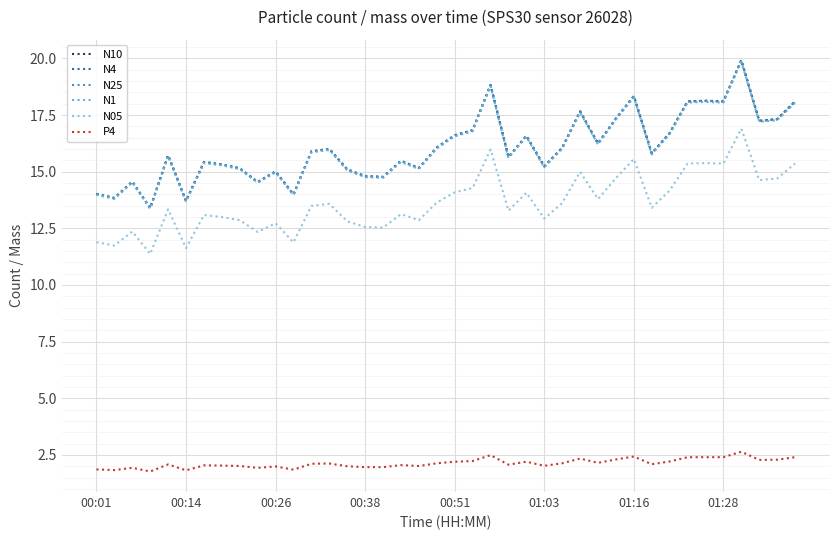

What is the maximum value shown in the chart?

19.9